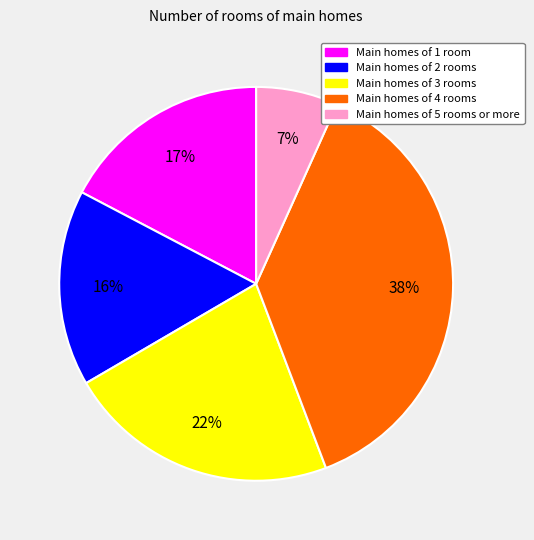

Is there a majority slice in this chart?

No